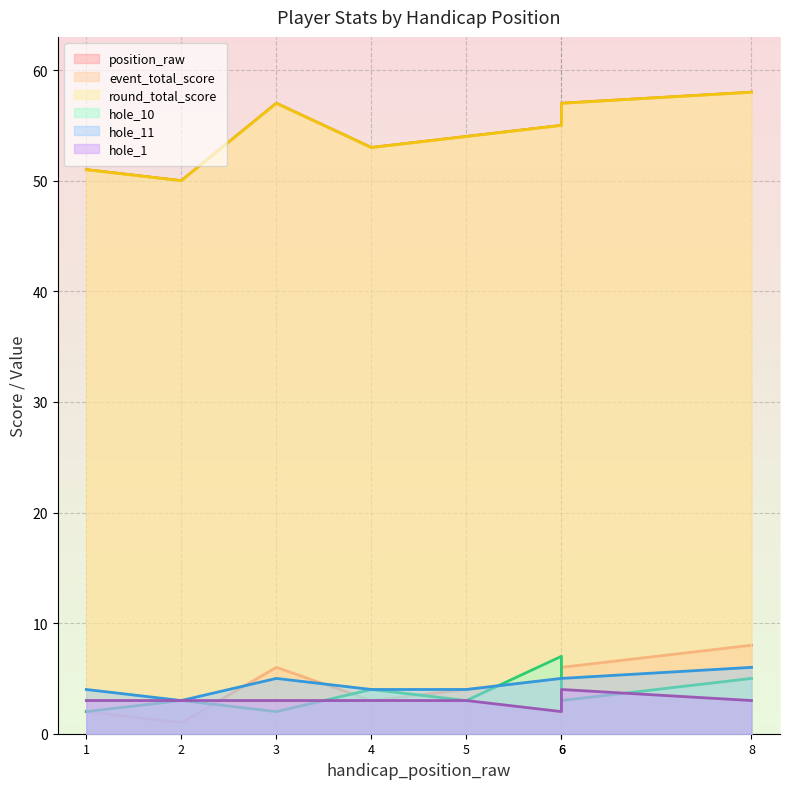

Reading left to right, what are all the values shown in this chart?

position_raw: 2	1	6	3	4	5	6	8
event_total_score: 51	50	57	53	54	55	57	58
round_total_score: 51	50	57	53	54	55	57	58
hole_10: 2	3	2	4	3	7	3	5
hole_11: 4	3	5	4	4	5	5	6
hole_1: 3	3	3	3	3	2	4	3